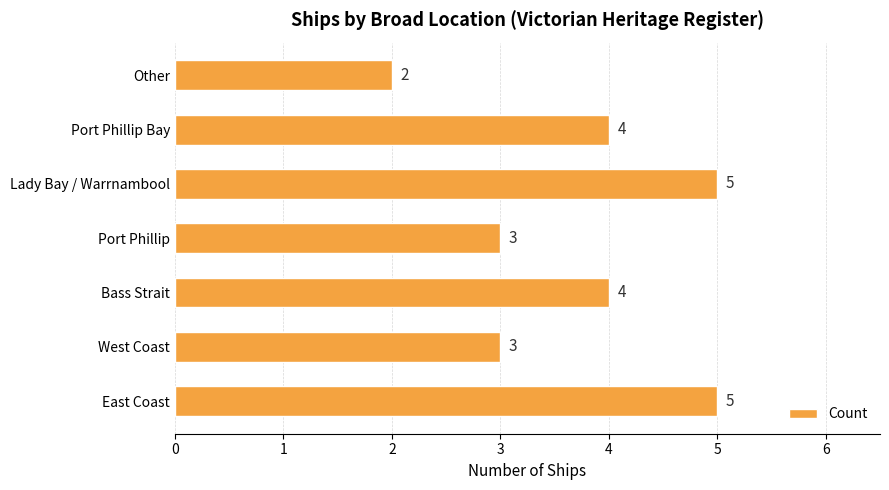

The chart shows a value of 4 at Bass Strait. True or false?

True